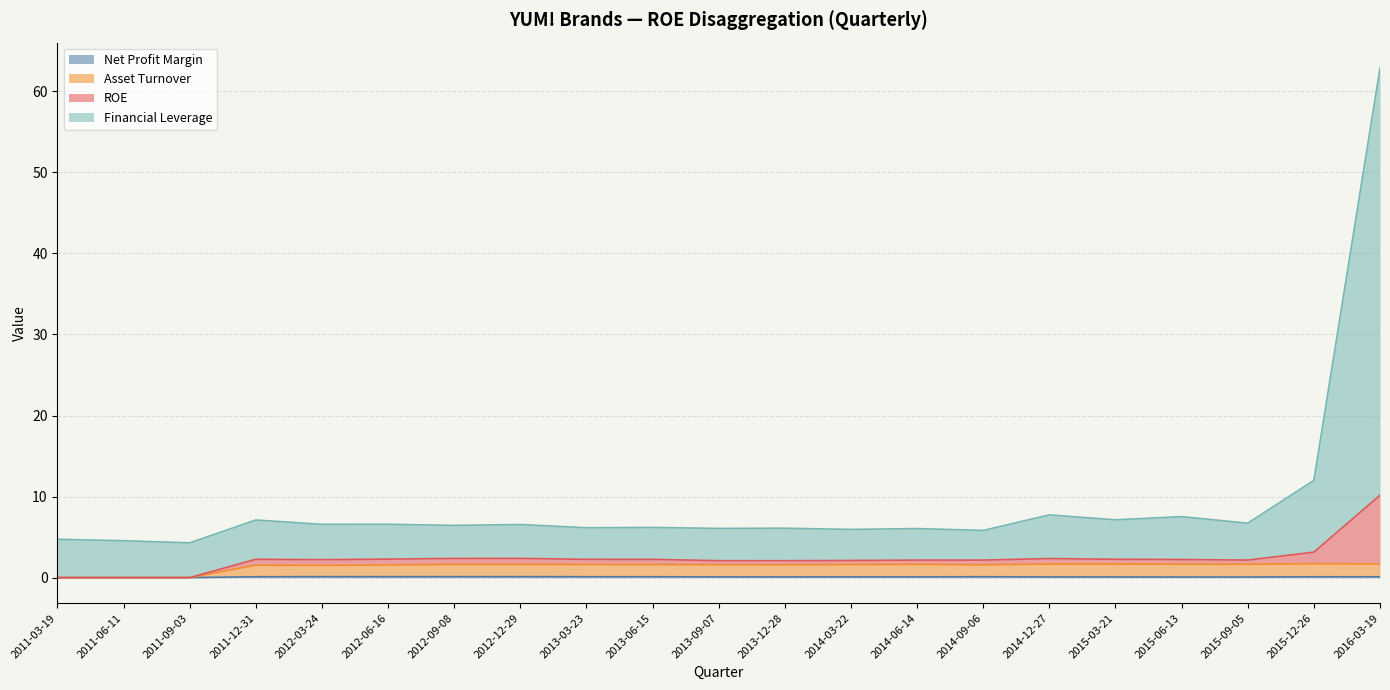

How many interior local valleys does the ROE series have?

9